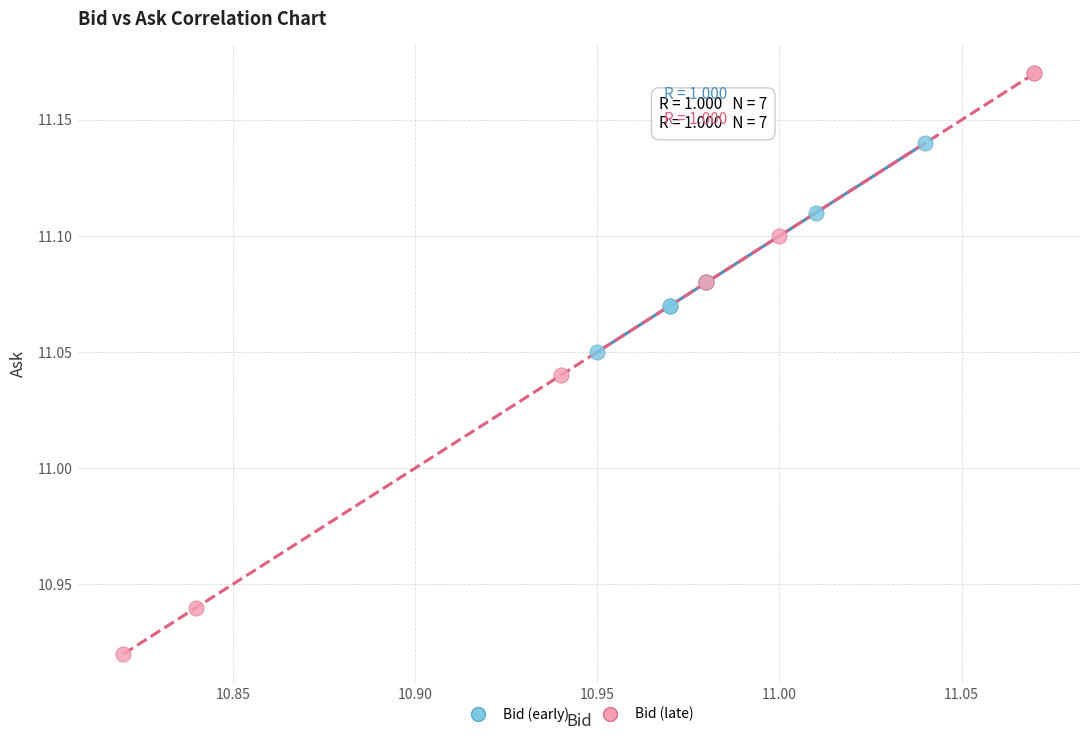

Which series has the widest spread of Y values?

Bid (late)